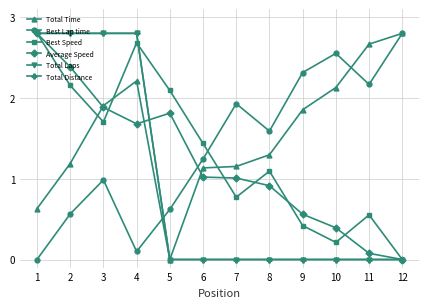

In Total Time, how many points are lower than both neighbors (excluding endpoints)?

1